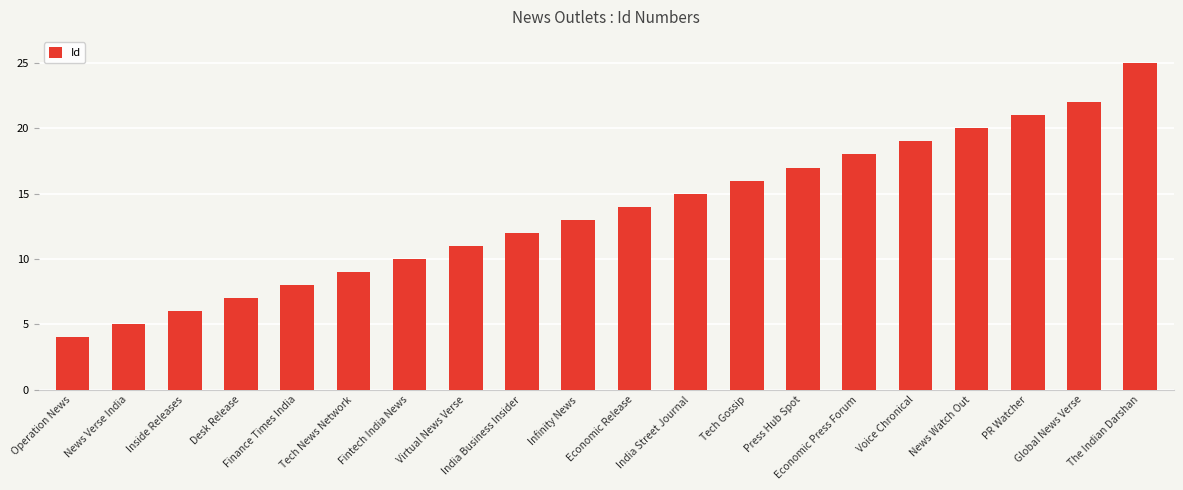

Reading left to right, extract all data points from this chart.

Operation News=4	News Verse India=5	Inside Releases=6	Desk Release=7	Finance Times India=8	Tech News Network=9	Fintech India News=10	Virtual News Verse=11	India Business Insider=12	Infinity News=13	Economic Release=14	India Street Journal=15	Tech Gossip=16	Press Hub Spot=17	Economic Press Forum=18	Voice Chronical=19	News Watch Out=20	PR Watcher=21	Global News Verse=22	The Indian Darshan=25